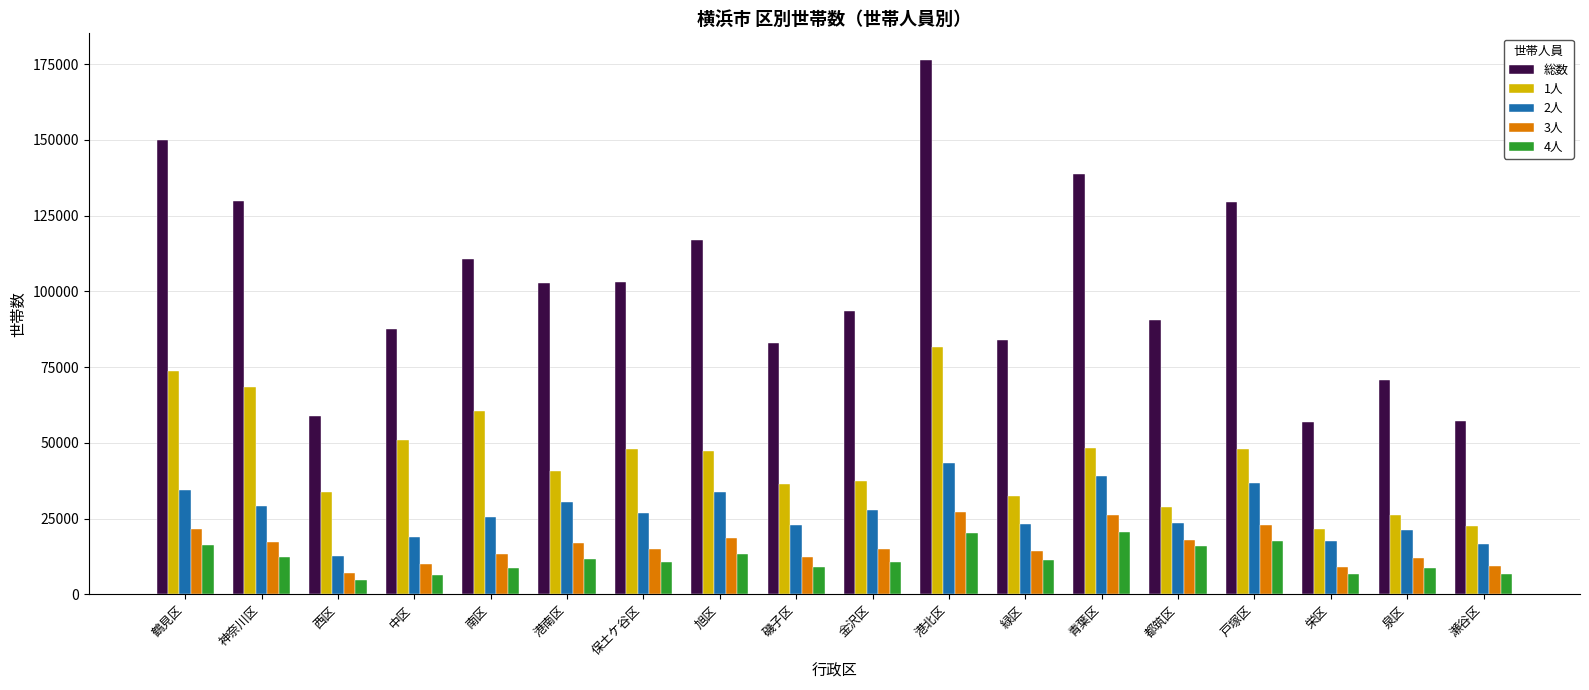

Is the value of 1人 at 青葉区 greater than the value of 4人 at 中区?

Yes